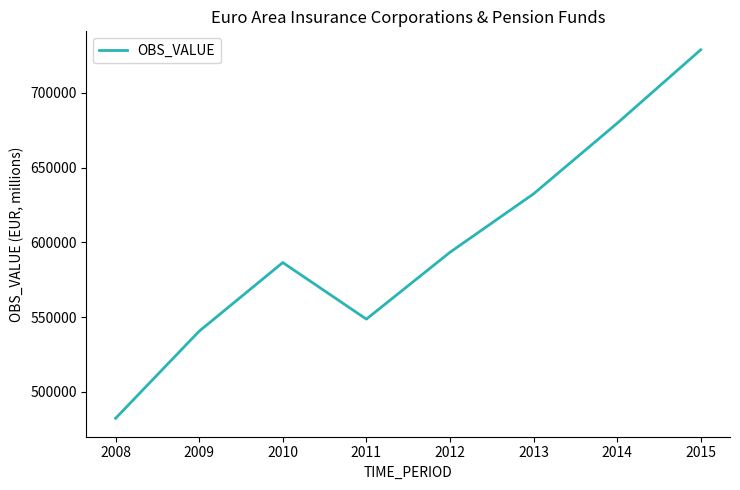

Reading left to right, what are all the values shown in this chart?

482347.8	540608.3	586516.6	548687.0	593386.2	632496.9	679706.1	728880.2